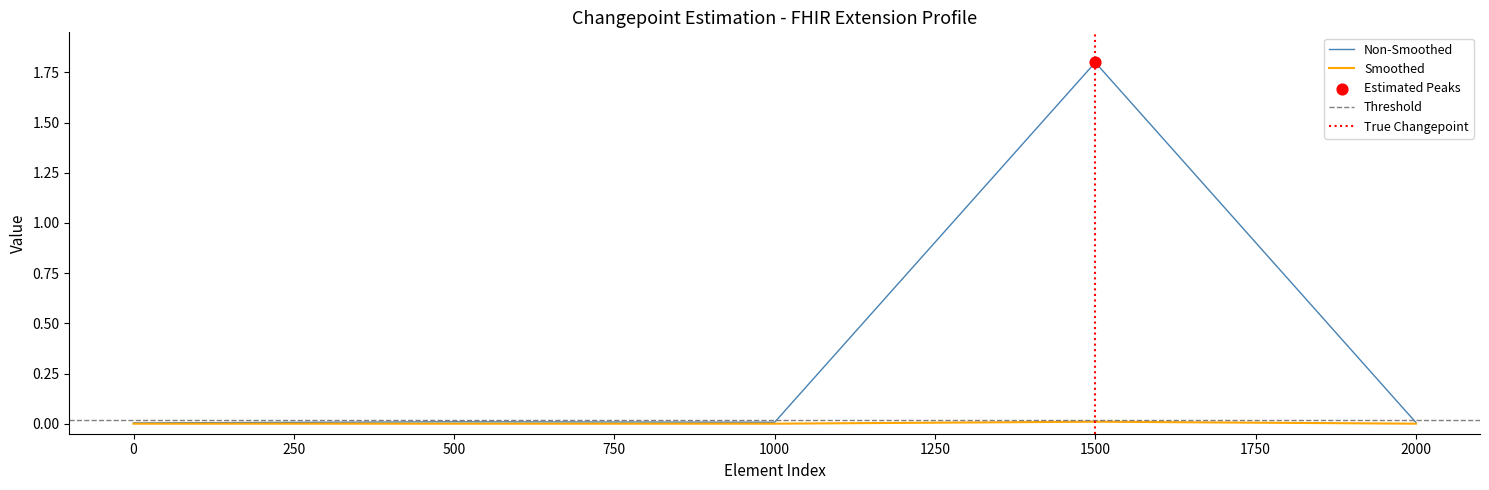

True or false: Smoothed has a value of 0.0 at 2000.

True